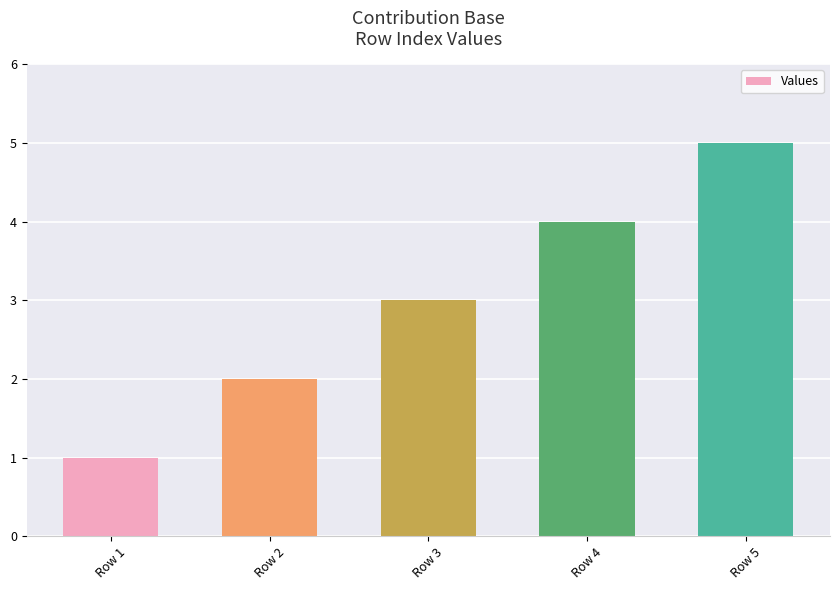

Reading left to right, transcribe all the data shown in this chart.

Row 1=1	Row 2=2	Row 3=3	Row 4=4	Row 5=5